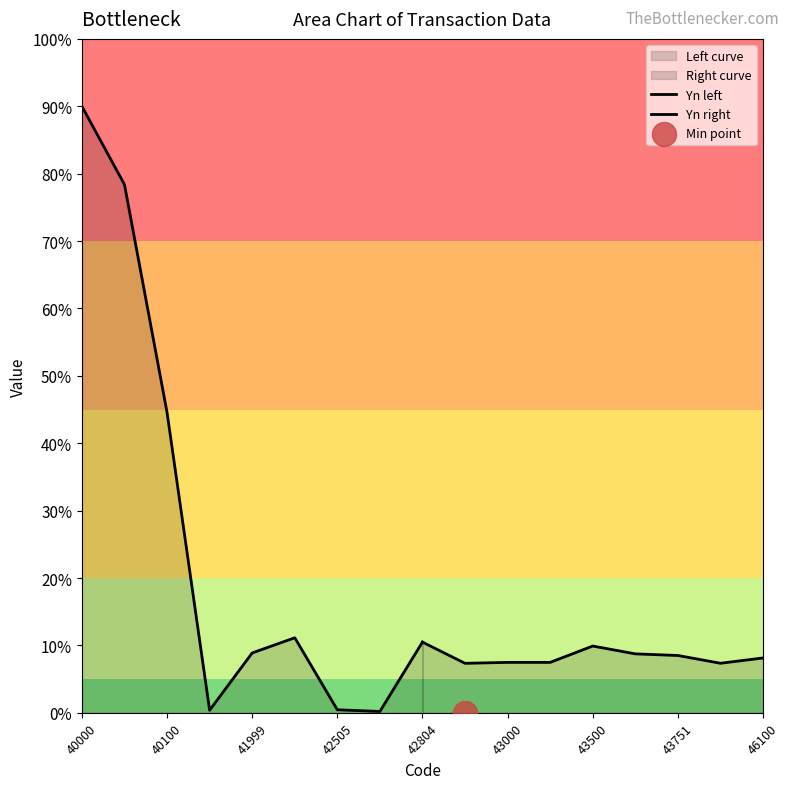

Which series has the largest Y range (max minus min)?

Yn left